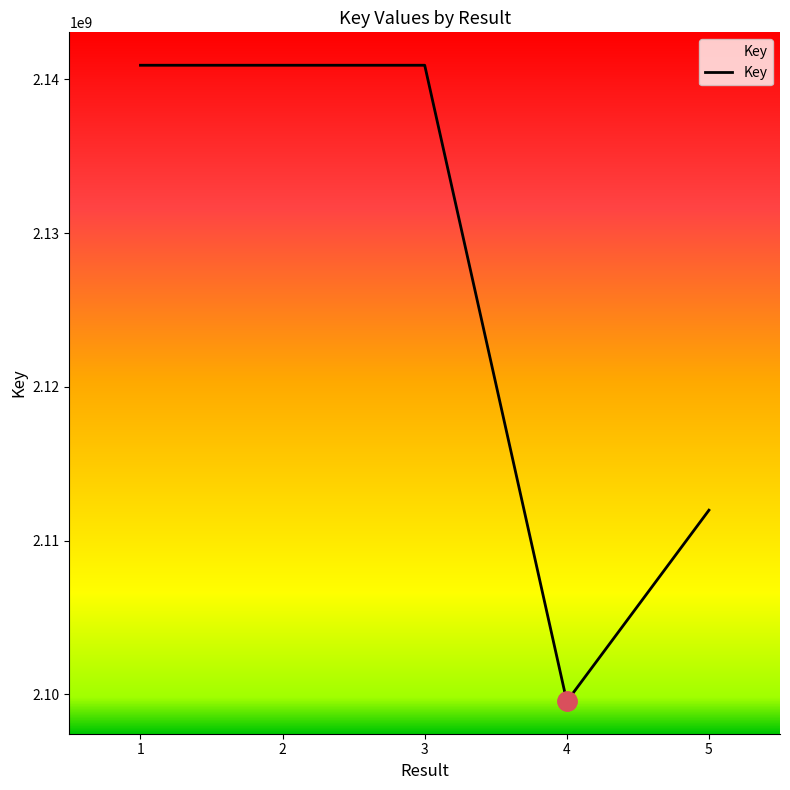

What is the approximate value at 3?

2140913270